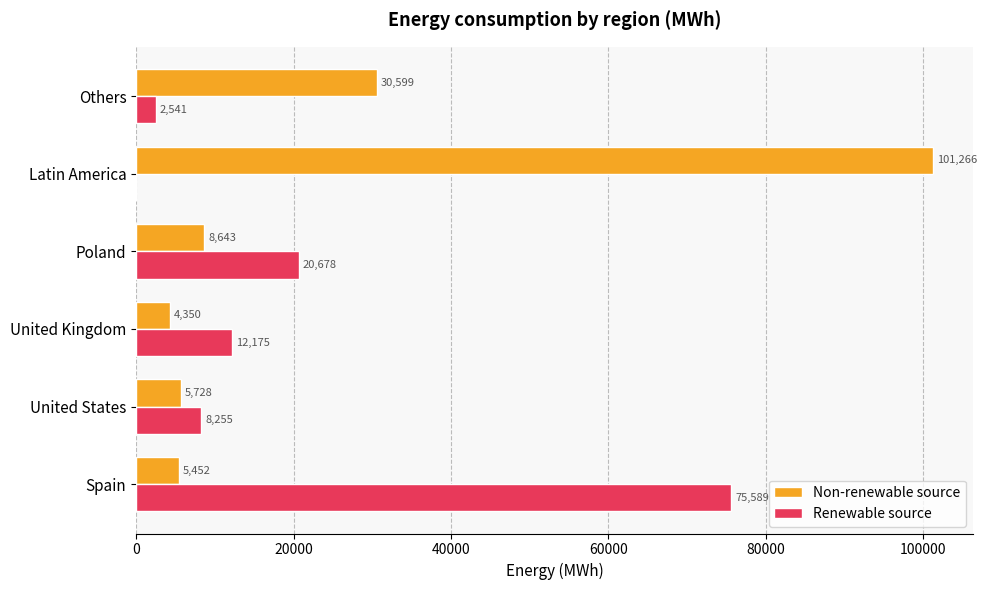

Where is Non-renewable source nearest to the value 52808?

Others